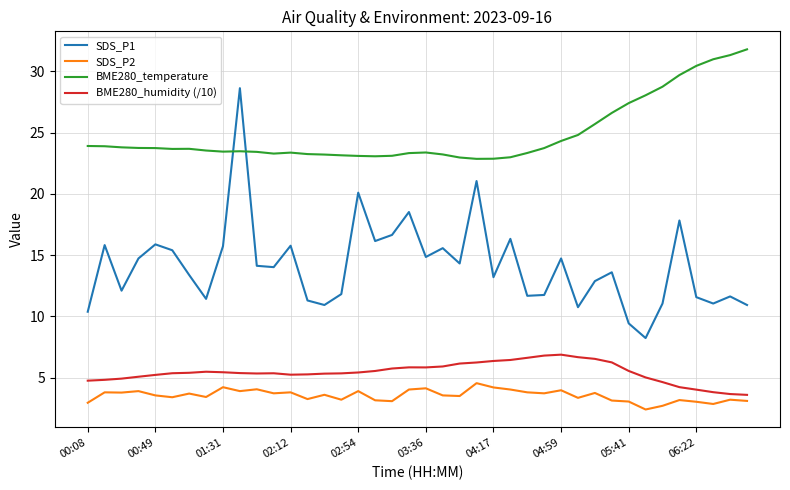

What is the lowest value of the BME280_temperature series?

22.9